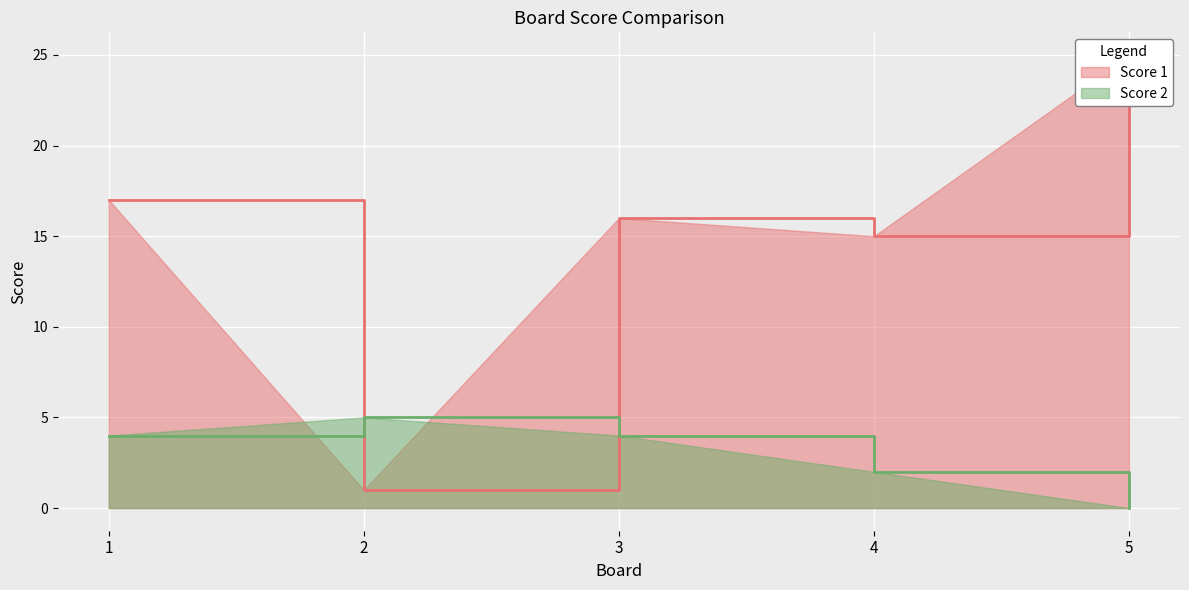

What is the value of the Score 2 point at the 3rd from the left?

4